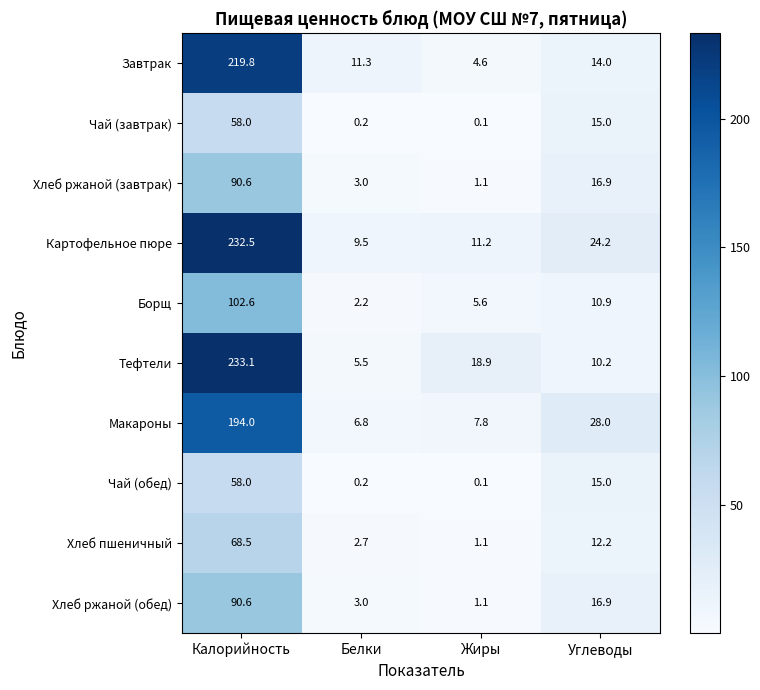

At how many categories does at least one series exceed 104?

1